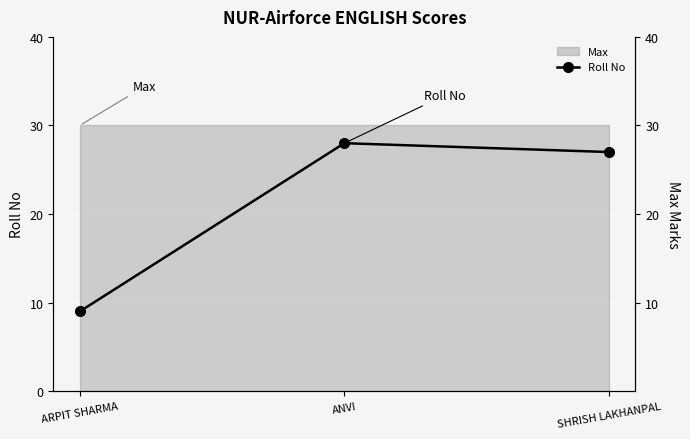

Where does the data first go above 27?

ANVI